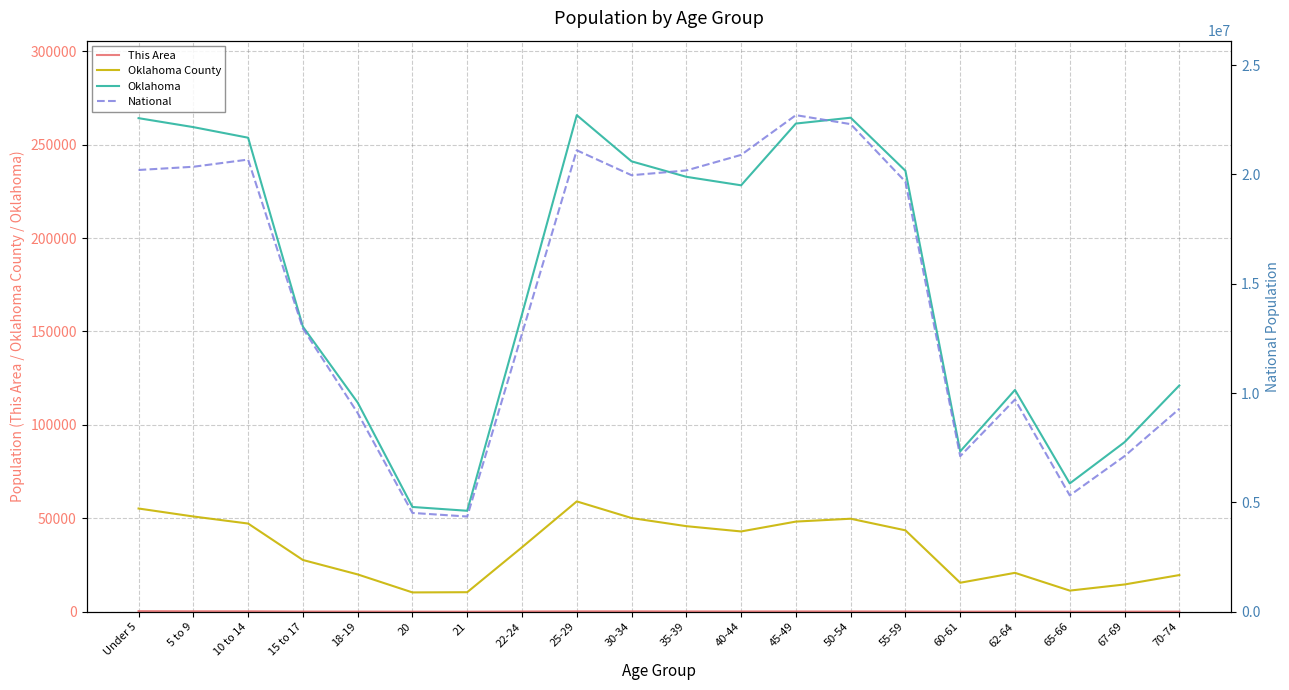

How many interior local valleys does the Oklahoma series have?

4